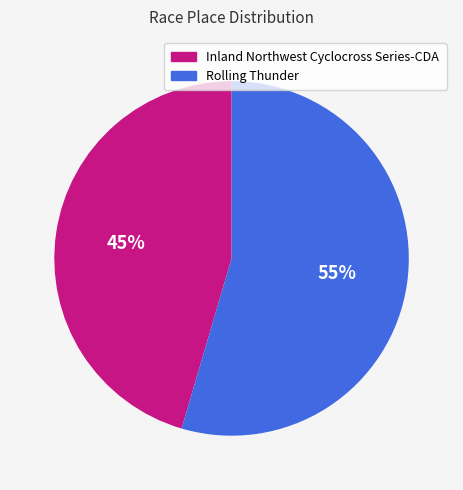

Rank the categories by value from highest to lowest.

Rolling Thunder, Inland Northwest Cyclocross Series-CDA